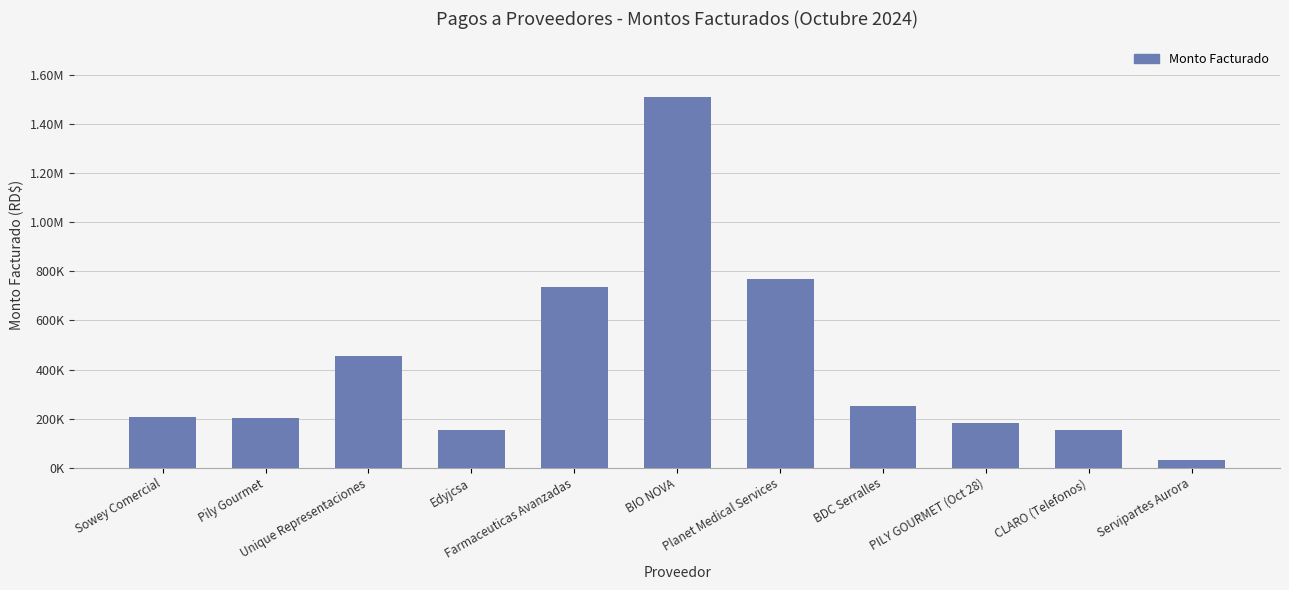

Reading left to right, what are all the values shown in this chart?

Sowey Comercial=207645.1	Pily Gourmet=201656.1	Unique Representaciones=454300.0	Edyjcsa=153409.6	Farmaceuticas Avanzadas=737500.0	BIO NOVA=1511053.7	Planet Medical Services=767155.4	BDC Serralles=250173.0	PILY GOURMET (Oct 28)=183965.5	CLARO (Telefonos)=152894.1	Servipartes Aurora=31476.5